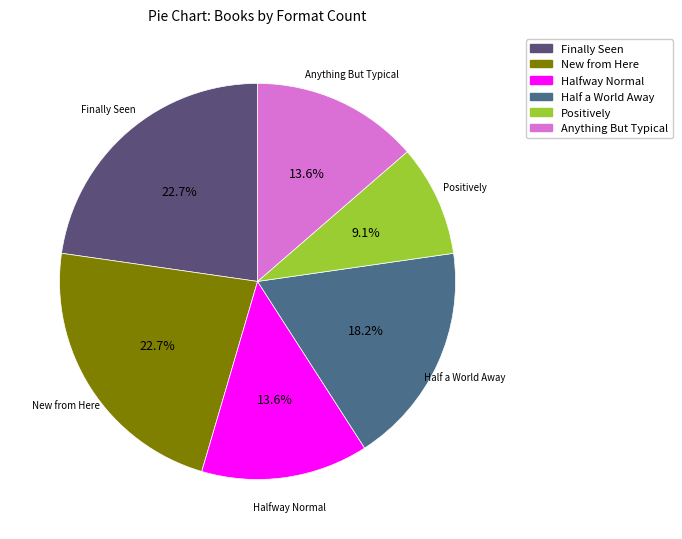

To the nearest percent, what percentage of the pie is Halfway Normal?

14%